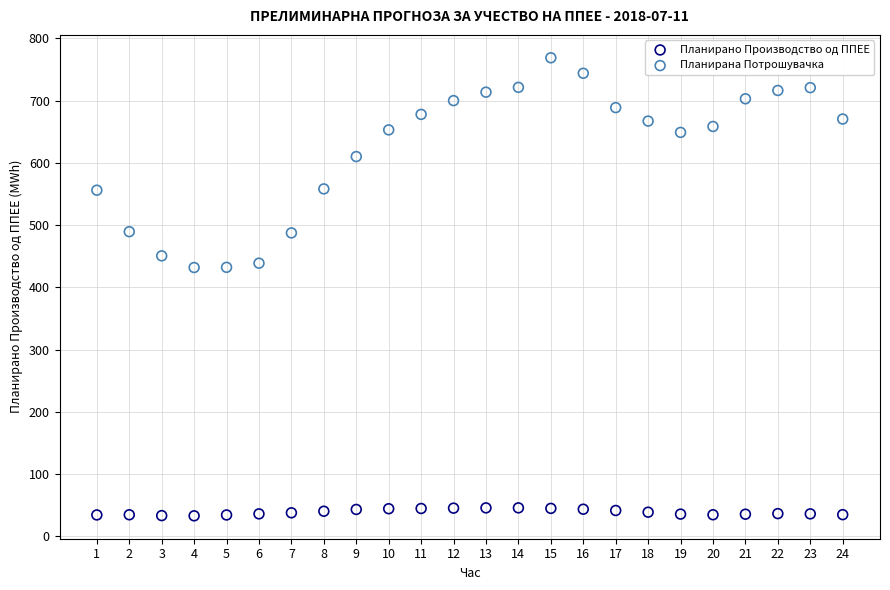

Which series contains the lowest Y value?

Планирано Производство од ППЕЕ